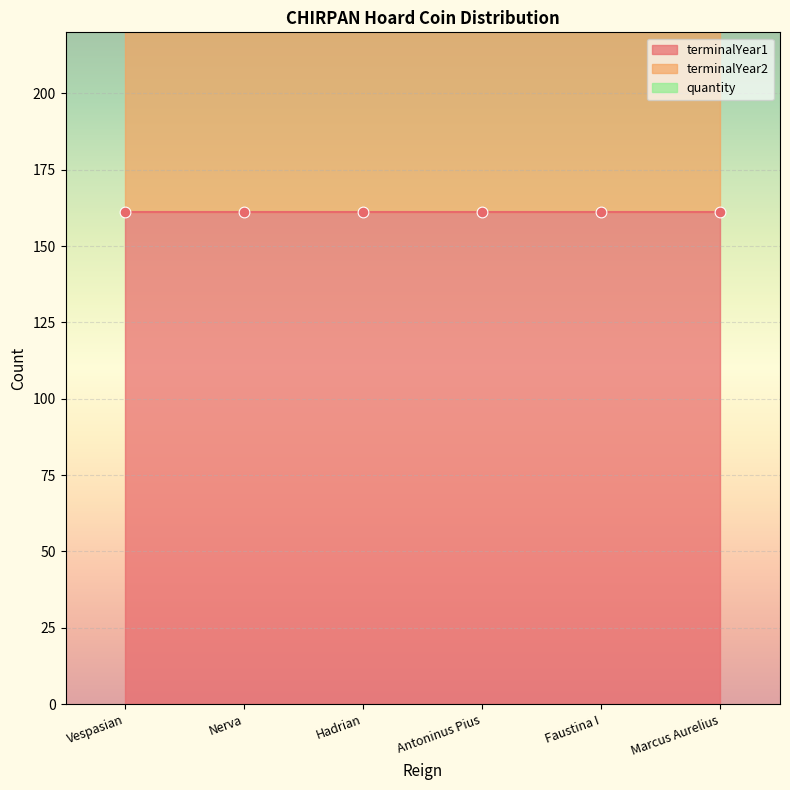

At which category is the sum across all series the highest?

Vespasian